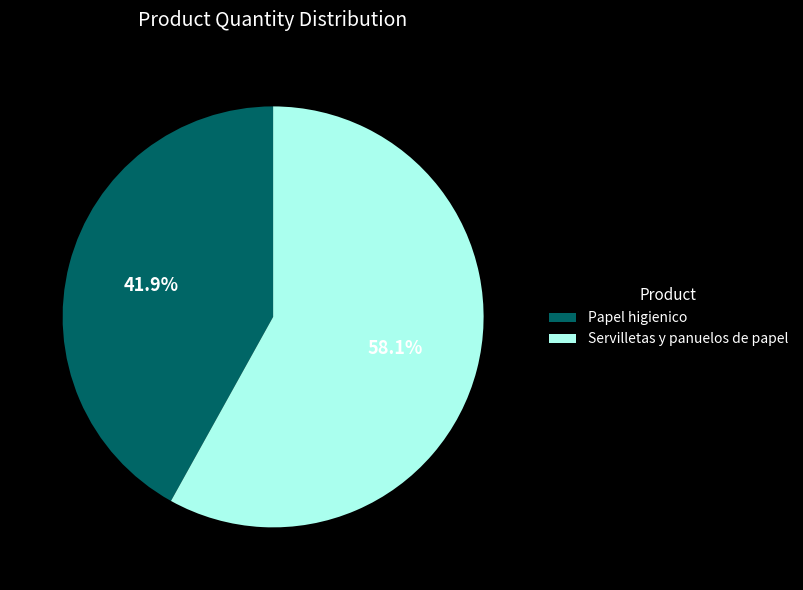

How many slices are in this pie chart?

2